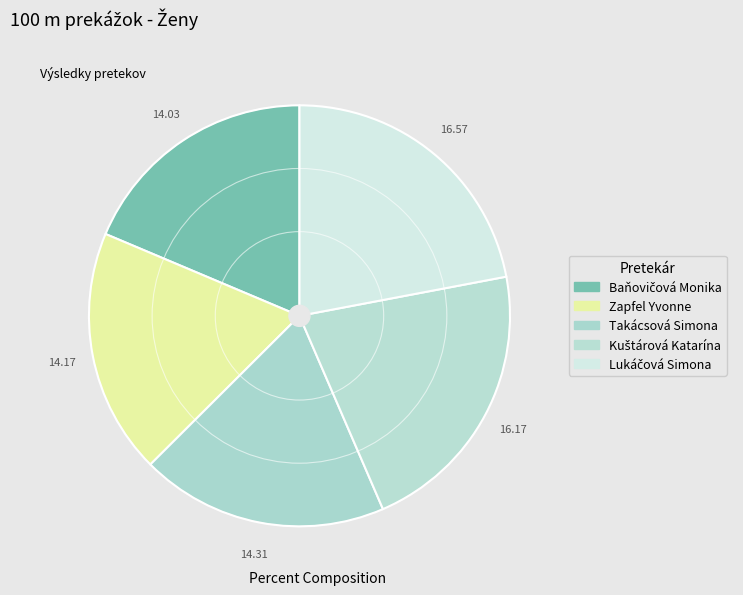

Does Zapfel Yvonne account for over 50% of the chart?

No